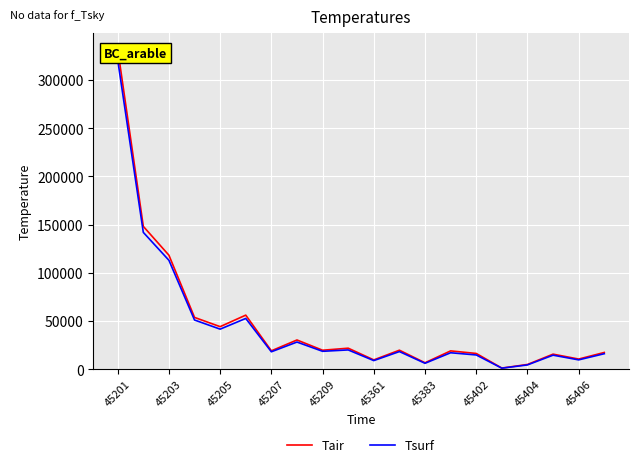

How many lines are shown in the chart?

2